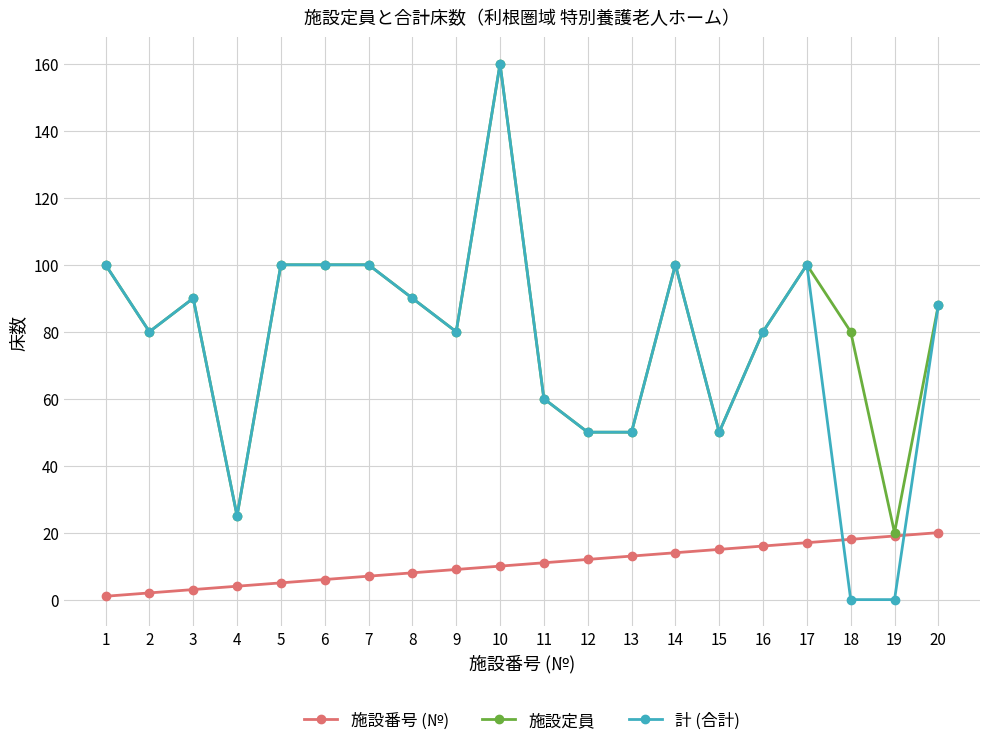

The value of 施設定員 at 18 is 131. True or false?

False